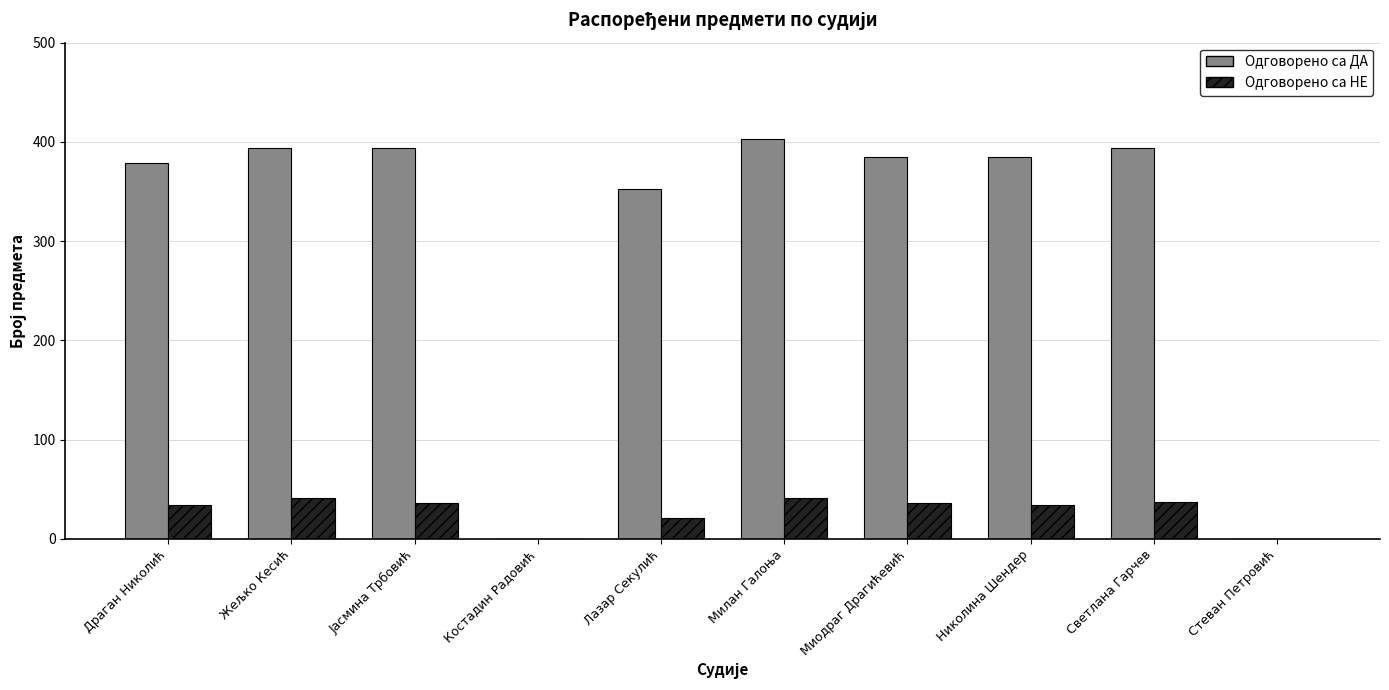

Count the number of categories in the chart.

10